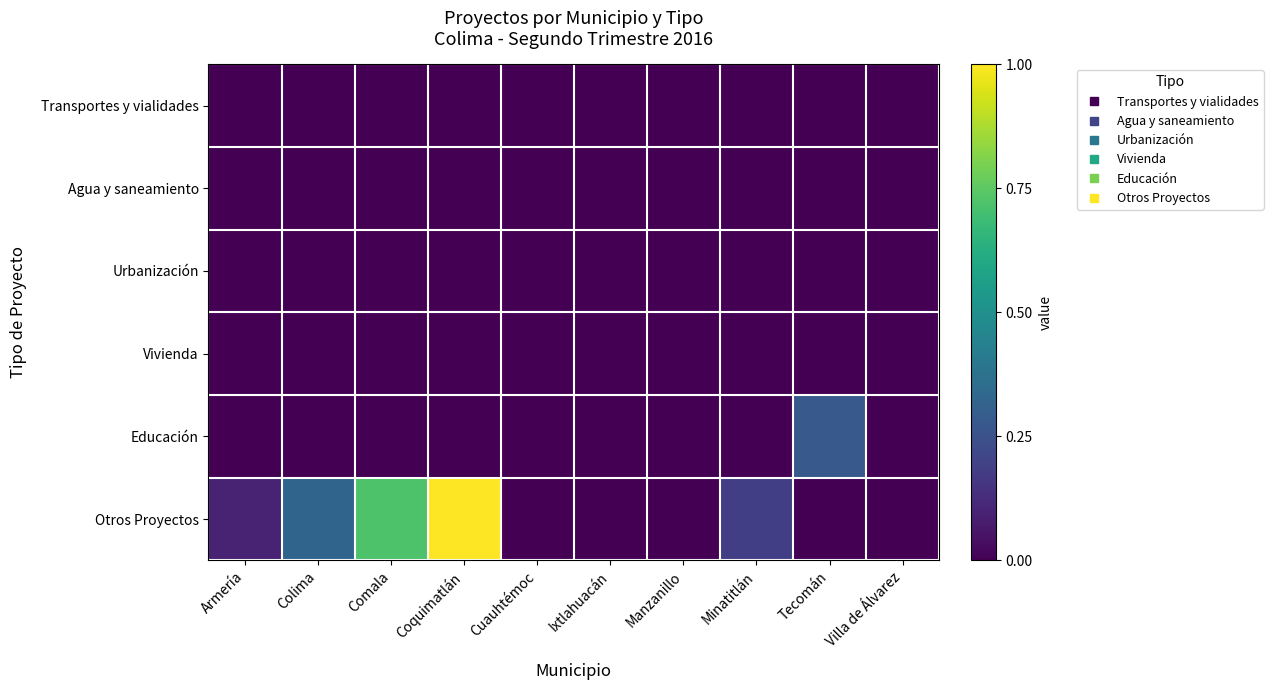

Reading left to right, list all the values displayed in this chart.

Transportes y vialidades: Armería=0.0	Colima=0.0	Comala=0.0	Coquimatlán=0.0	Cuauhtémoc=0.0	Ixtlahuacán=0.0	Manzanillo=0.0	Minatitlán=0.0	Tecomán=0.0	Villa de Álvarez=0.0
Agua y saneamiento: Armería=0.0	Colima=0.0	Comala=0.0	Coquimatlán=0.0	Cuauhtémoc=0.0	Ixtlahuacán=0.0	Manzanillo=0.0	Minatitlán=0.0	Tecomán=0.0	Villa de Álvarez=0.0
Urbanización: Armería=0.0	Colima=0.0	Comala=0.0	Coquimatlán=0.0	Cuauhtémoc=0.0	Ixtlahuacán=0.0	Manzanillo=0.0	Minatitlán=0.0	Tecomán=0.0	Villa de Álvarez=0.0
Vivienda: Armería=0.0	Colima=0.0	Comala=0.0	Coquimatlán=0.0	Cuauhtémoc=0.0	Ixtlahuacán=0.0	Manzanillo=0.0	Minatitlán=0.0	Tecomán=0.0	Villa de Álvarez=0.0
Educación: Armería=0.0	Colima=0.0	Comala=0.0	Coquimatlán=0.0	Cuauhtémoc=0.0	Ixtlahuacán=0.0	Manzanillo=0.0	Minatitlán=0.0	Tecomán=0.3	Villa de Álvarez=0.0
Otros Proyectos: Armería=0.1	Colima=0.3	Comala=0.7	Coquimatlán=1.0	Cuauhtémoc=0.0	Ixtlahuacán=0.0	Manzanillo=0.0	Minatitlán=0.2	Tecomán=0.0	Villa de Álvarez=0.0